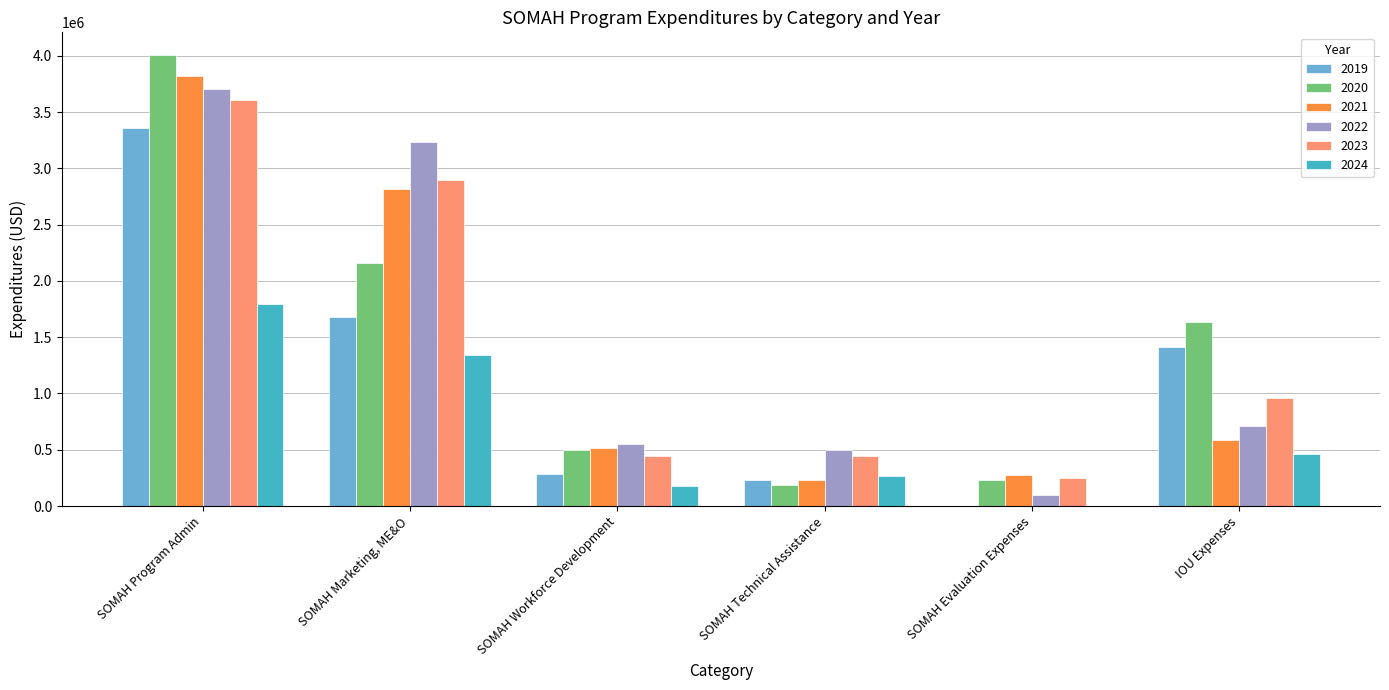

At which label is 2020 closest to 2097041?

SOMAH Marketing, ME&O